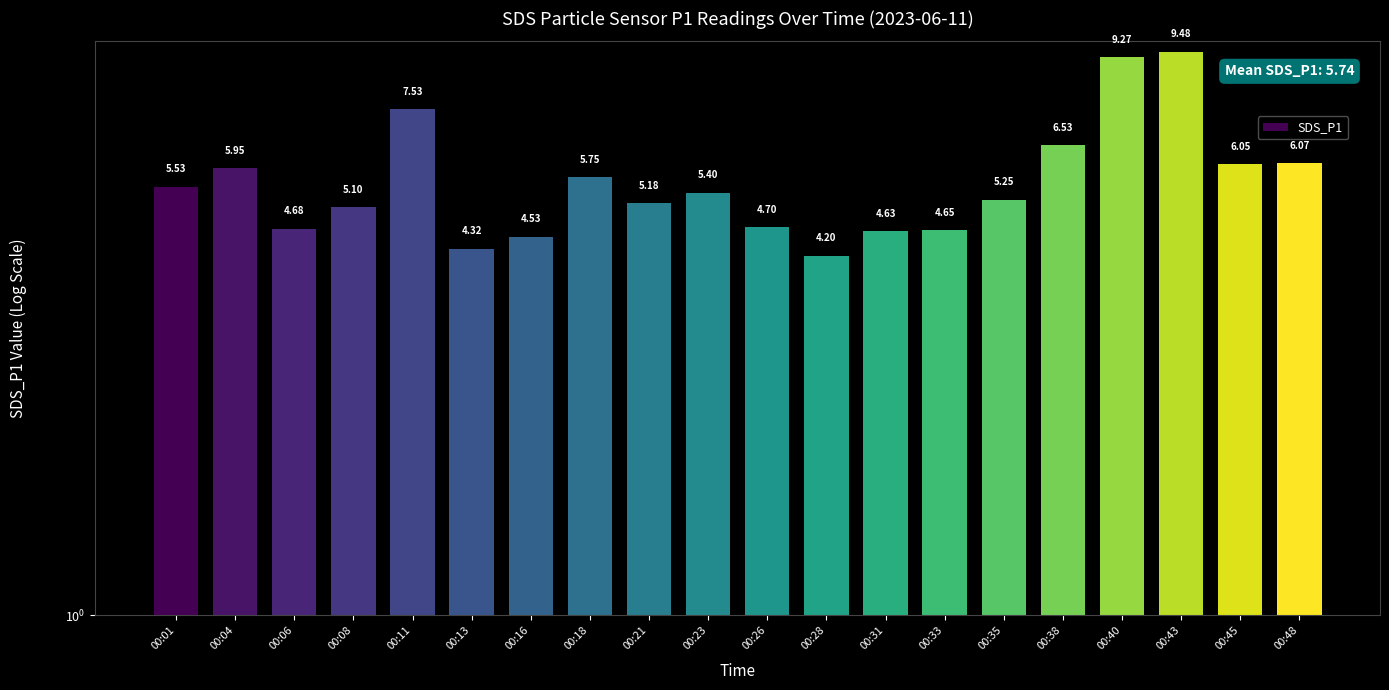

How many data points are less than 5?

7